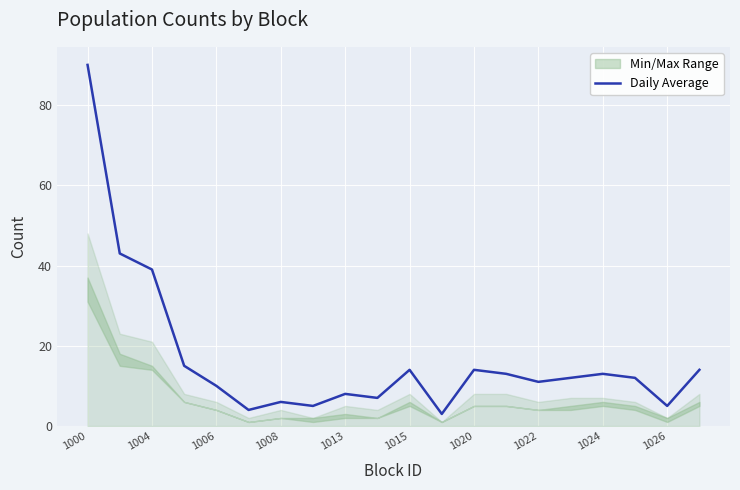

What is the maximum value for Daily Average?

90